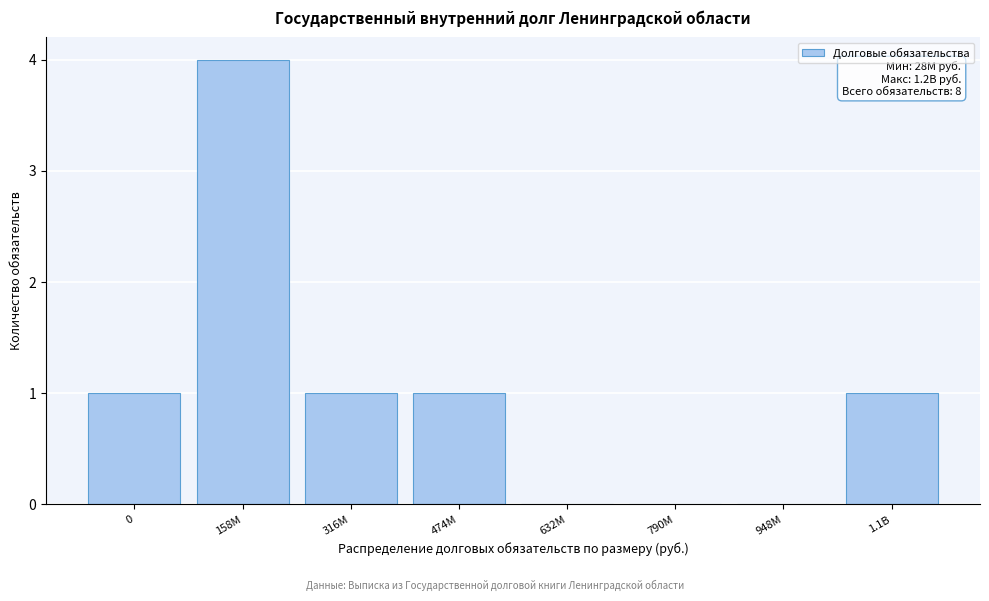

Reading left to right, what are all the values shown in this chart?

0=1	158M=4	316M=1	474M=1	632M=0	790M=0	948M=0	1.1B=1